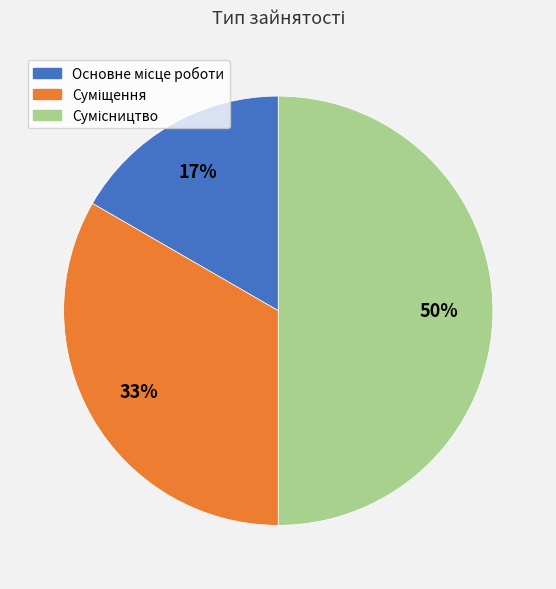

To the nearest percent, what is the average slice percentage?

33%